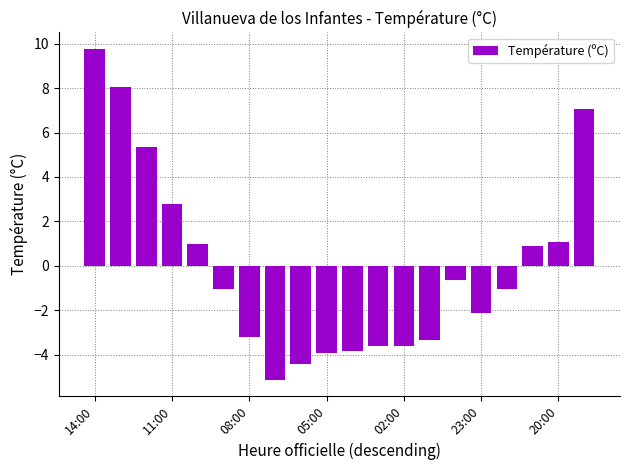

What is the difference between the second highest and second lowest values?

12.5